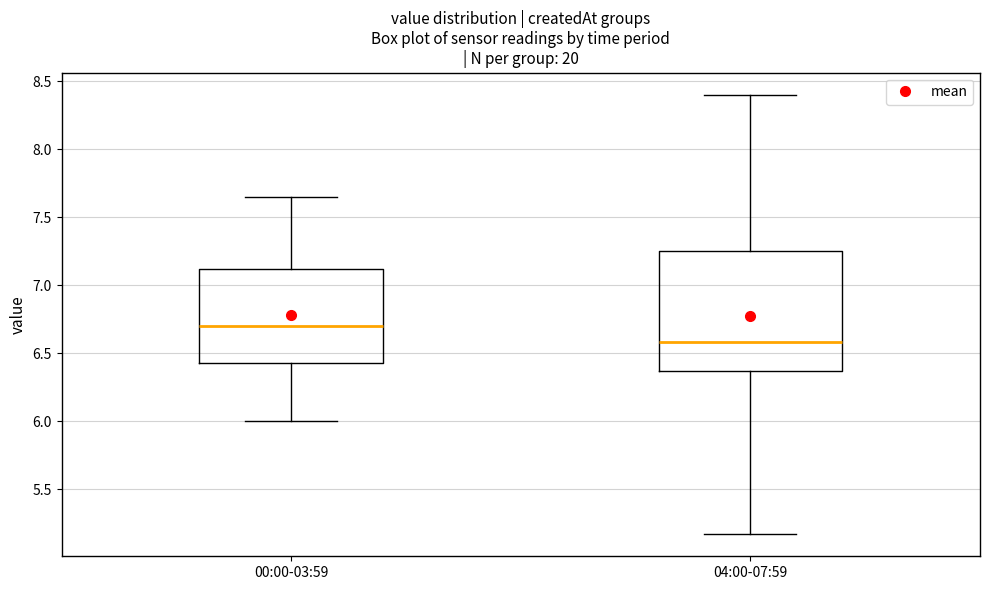

Reading left to right, read every box against the y-axis: the position of its median line, the range the box covers, and the ends of its whiskers. The values are not printed on the chart, so give them approximately, as read against the axis.

00:00-03:59: median 6.70, box 6.45 to 7.10, whiskers 6.00 to 7.65
04:00-07:59: median 6.60, box 6.35 to 7.25, whiskers 5.15 to 8.40